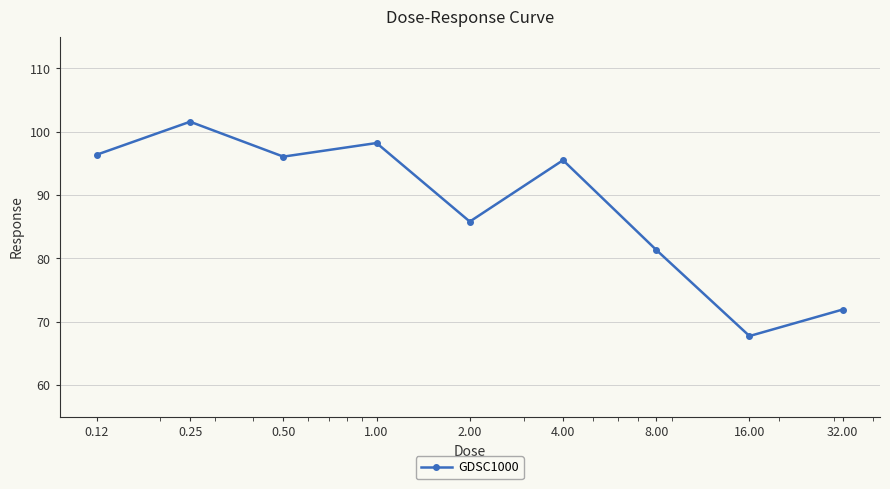

How many interior local peaks (higher than both neighbors) does the data have?

3